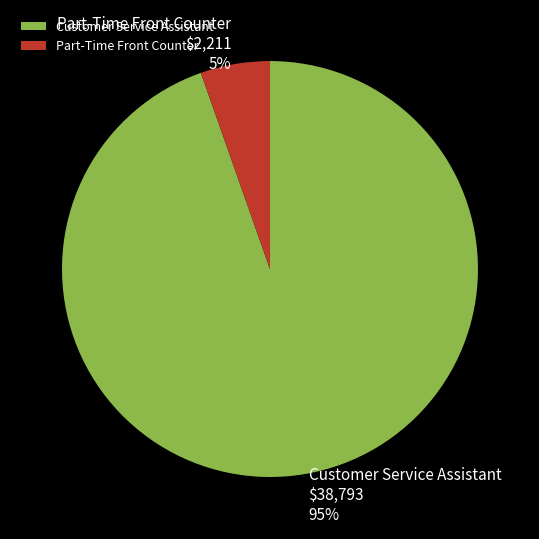

How many slices are in this pie chart?

2